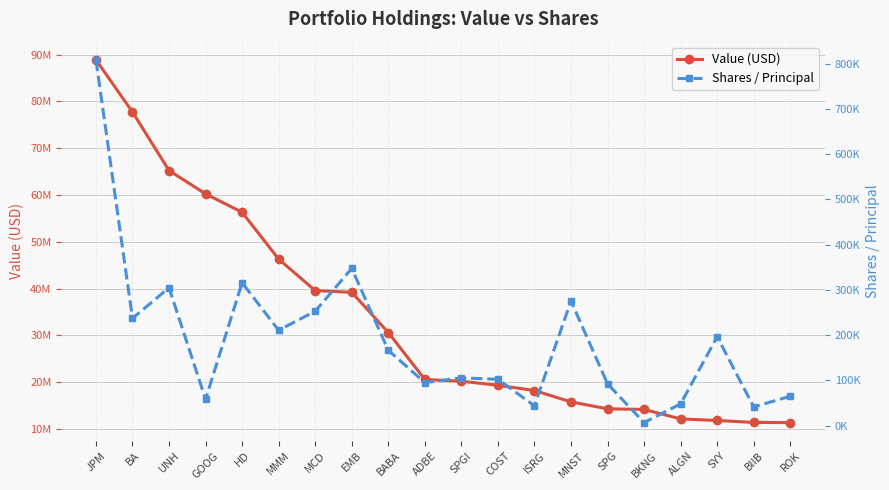

Which series has the largest total across all categories?

Value (USD)